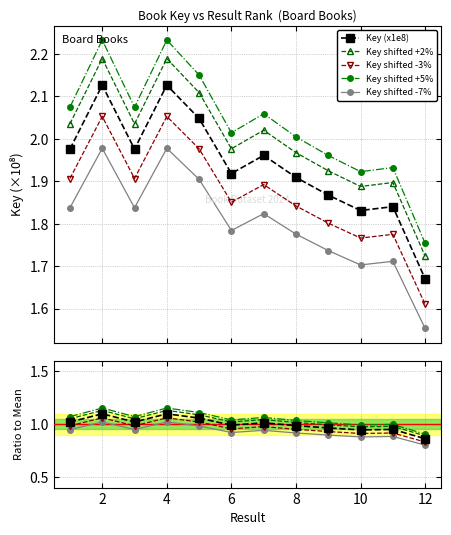

Is the value of Key shifted +2% at 12 greater than the value of Key shifted +5% at 4?

No